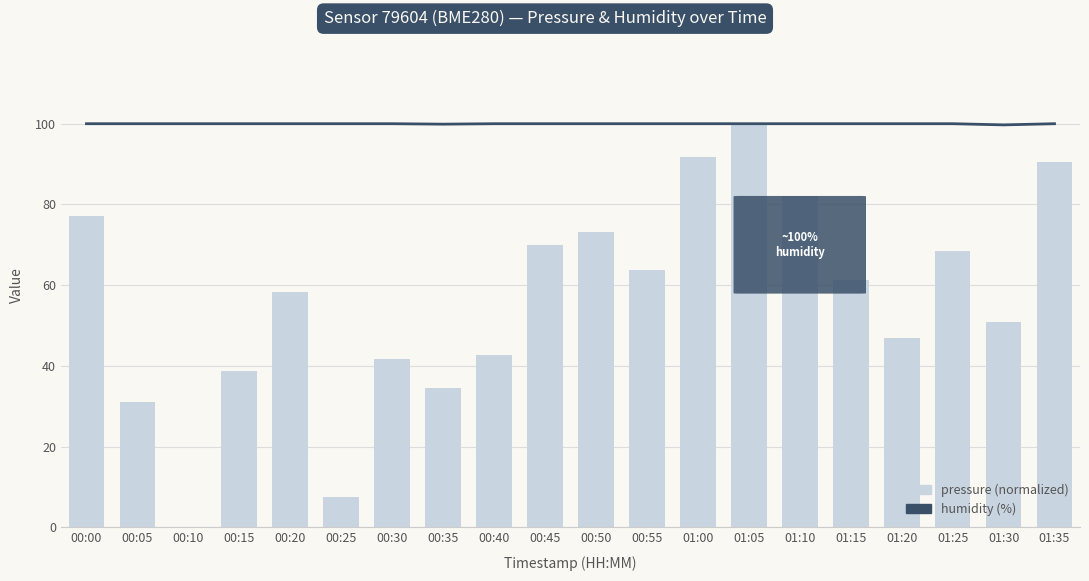

Rank the series at 01:00 from lowest to highest value.

pressure (normalized), humidity (%)